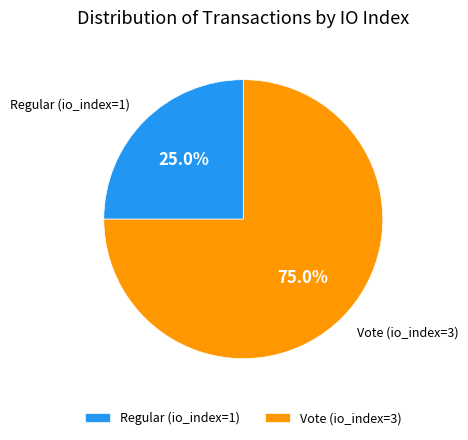

To the nearest percent, what is the average slice percentage?

50%